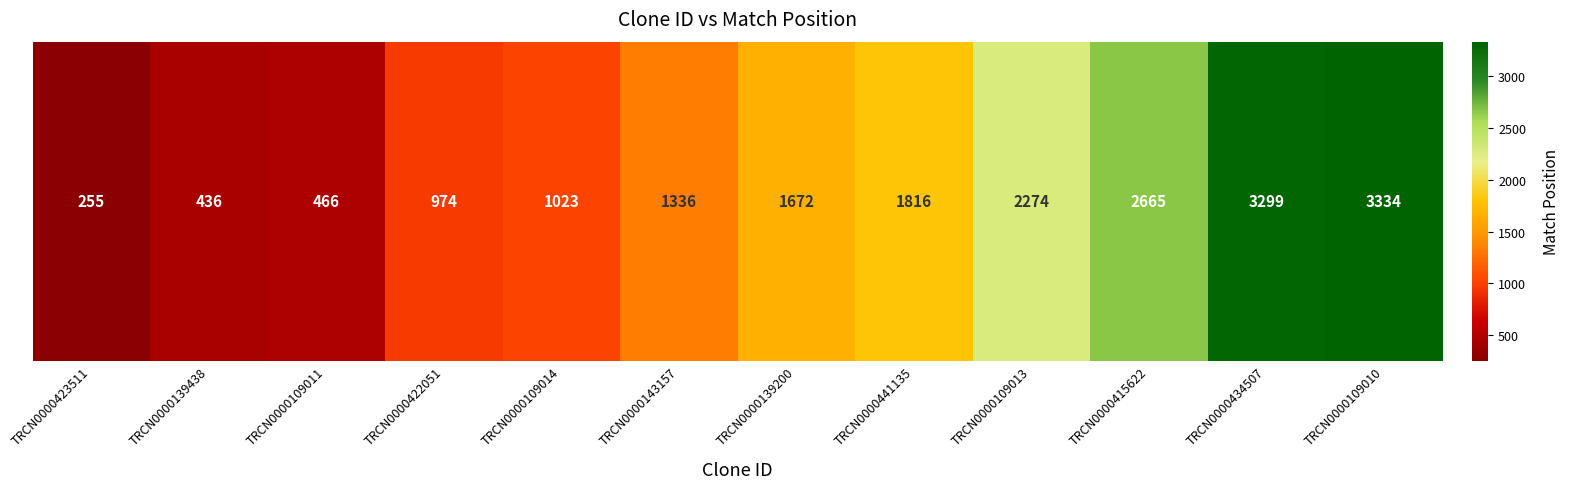

Which label corresponds to the smallest value in the chart?

TRCN0000423511